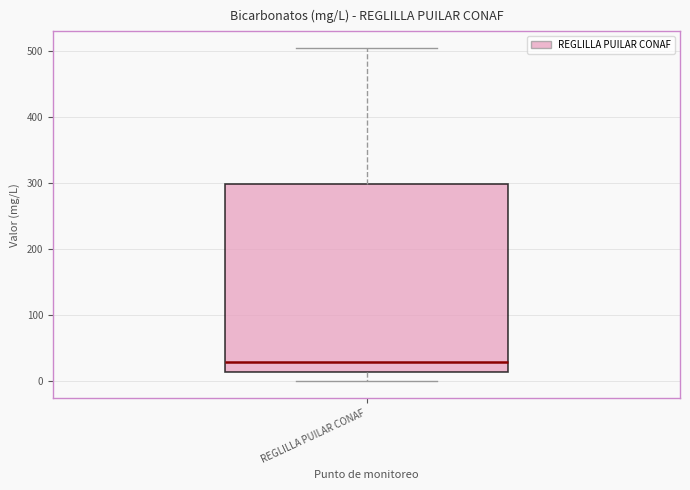

Read this box plot against the y-axis: the position of the median line, the range covered by the box, and the ends of both whiskers. The values are not printed on the chart, so give them approximately, as read against the axis.

median 30, box 10 to 300, whiskers 0 to 500